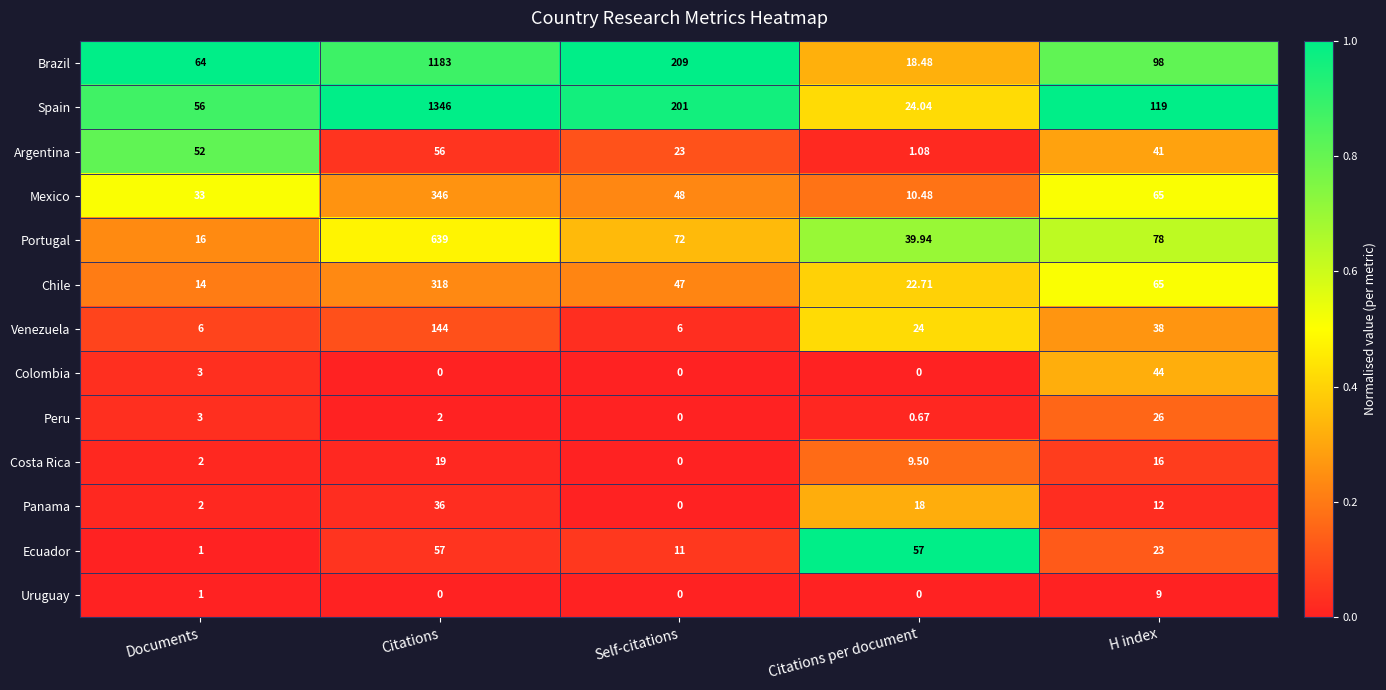

At which label is Panama closest to 18?

Citations per document